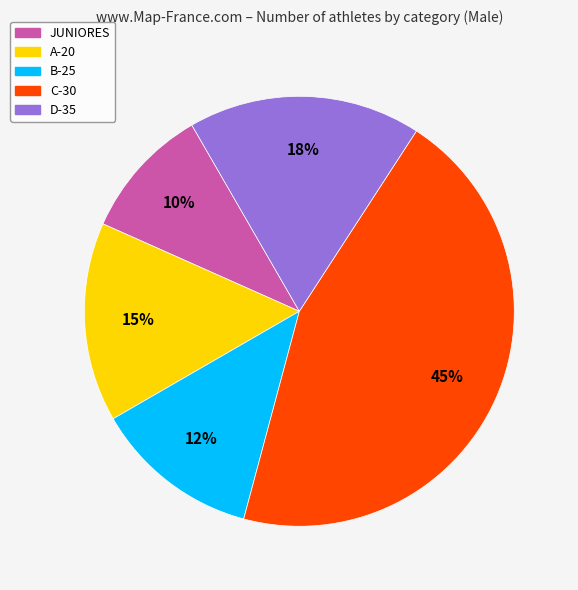

Is there a majority slice in this chart?

No